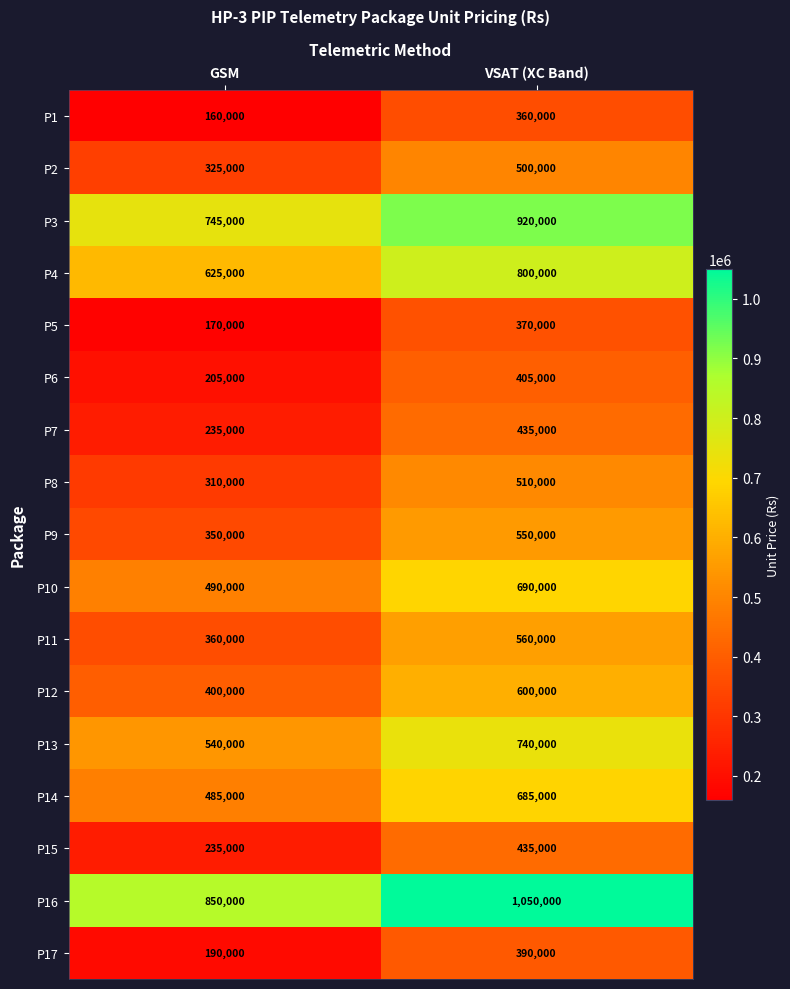

Which category has the lowest value across all series?

GSM